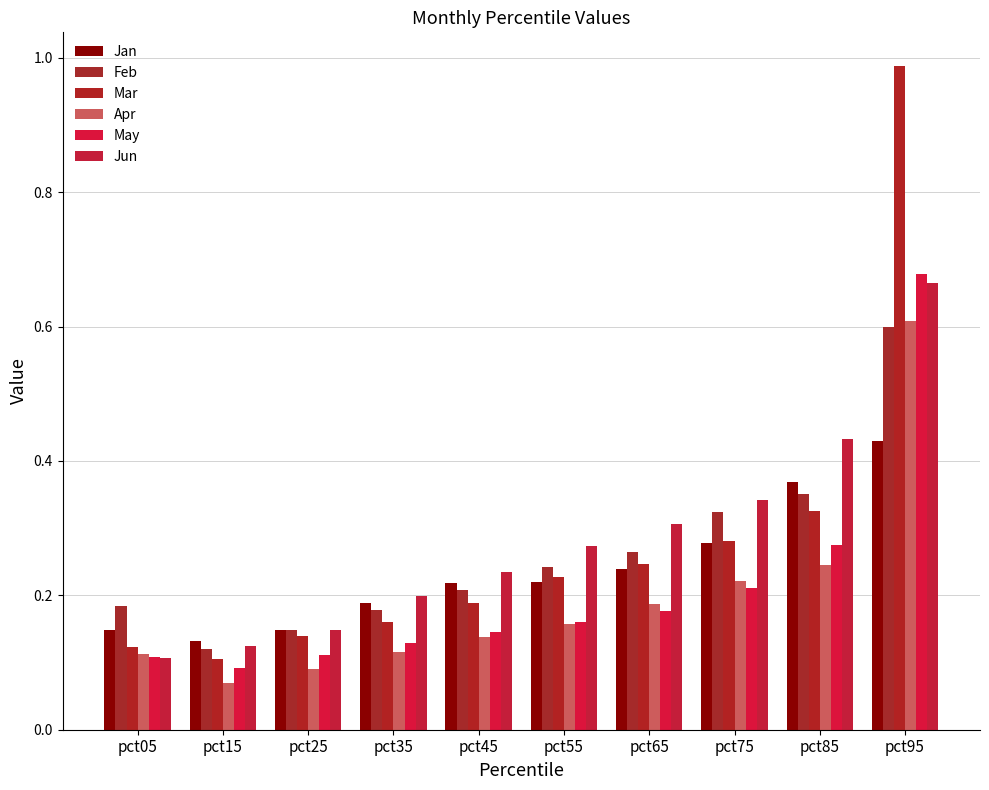

What are all the series names shown in the legend?

Jan, Feb, Mar, Apr, May, Jun